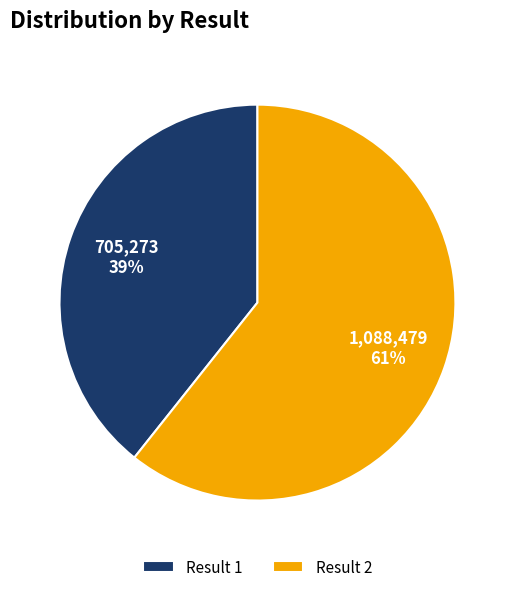

What percentage is the Result 1 slice, to the nearest percent?

39%